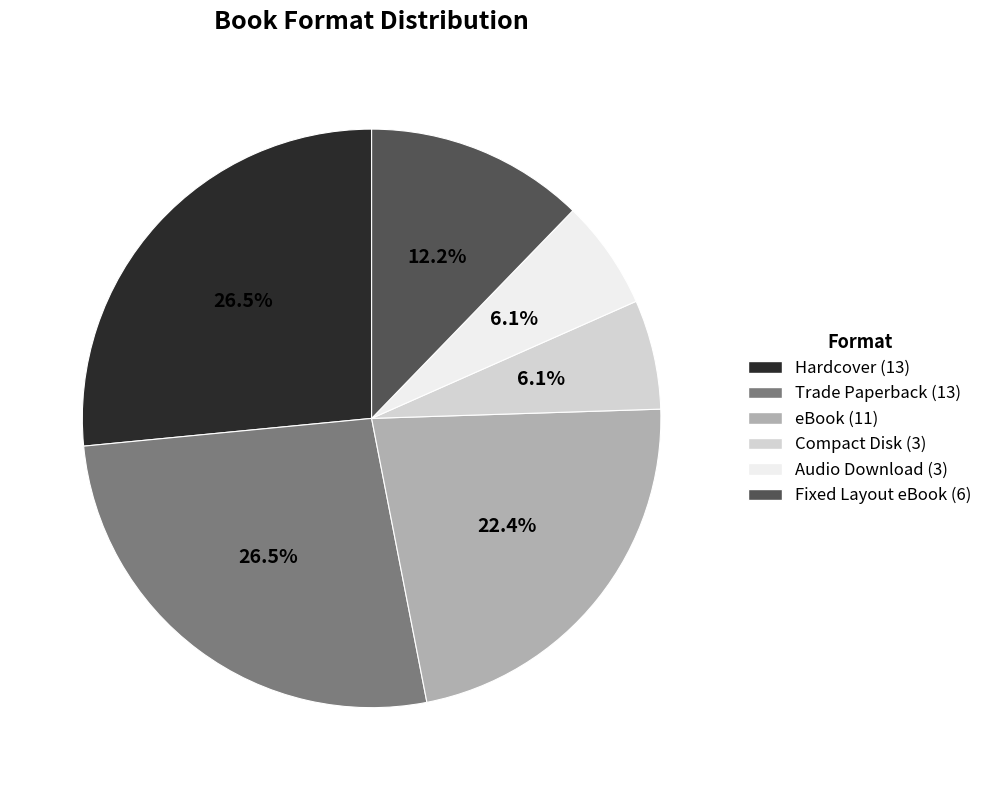

Does Trade Paperback account for over 50% of the chart?

No